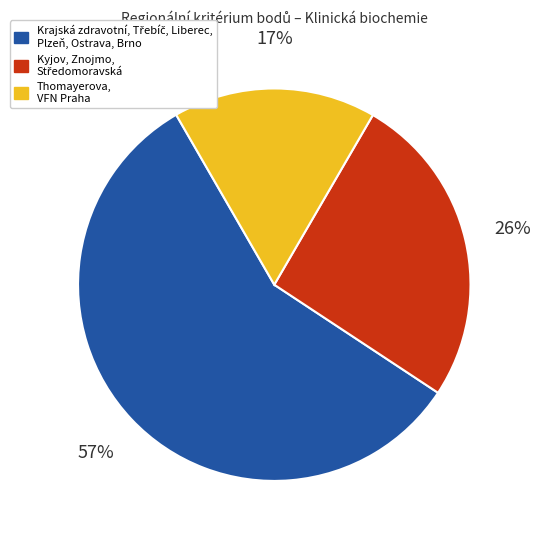

Does any single category account for the majority?

Yes